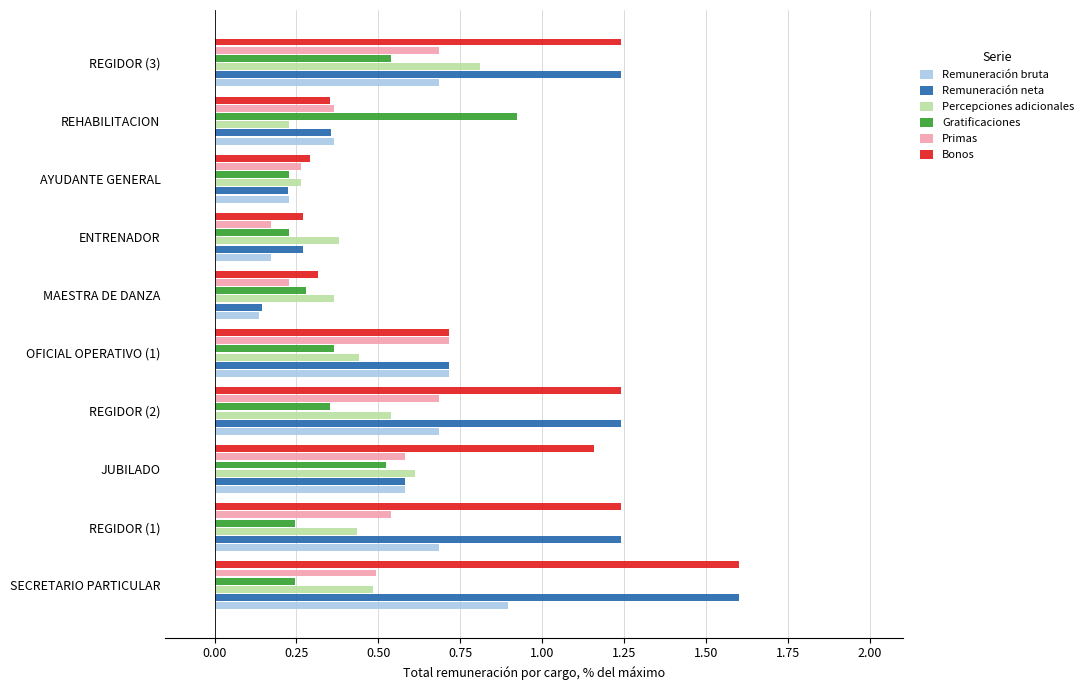

At which category is the sum across all series the highest?

SECRETARIO PARTICULAR